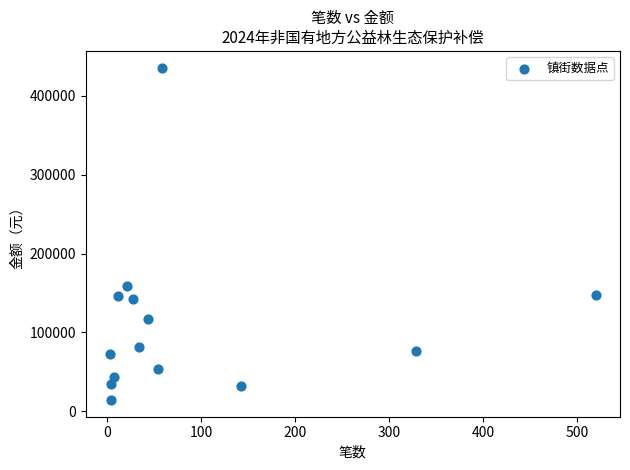

What is the range of X values (max minus min)?

517.0